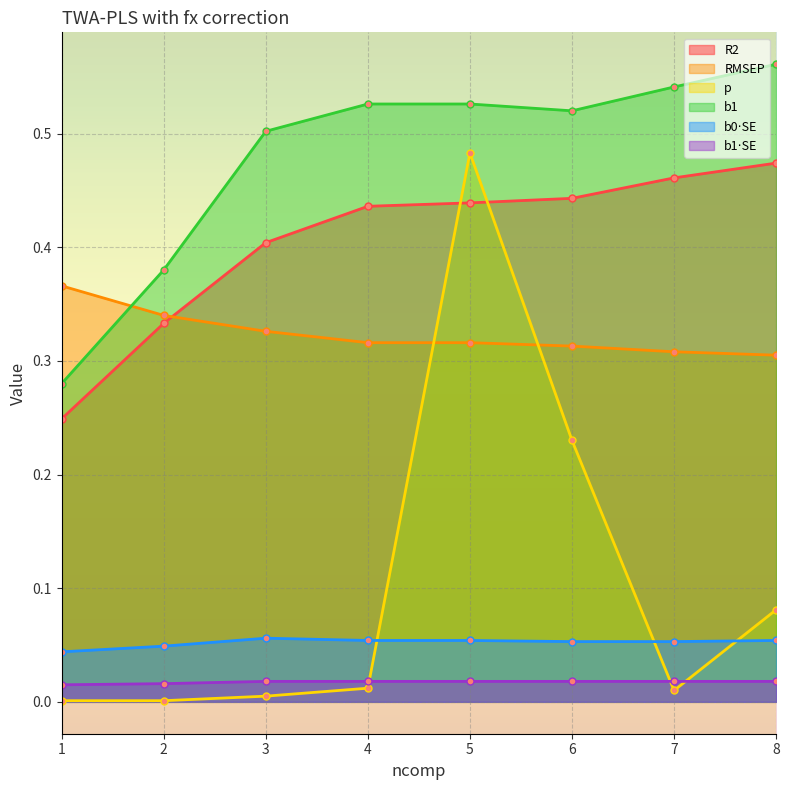

Which series has the largest total across all categories?

b1